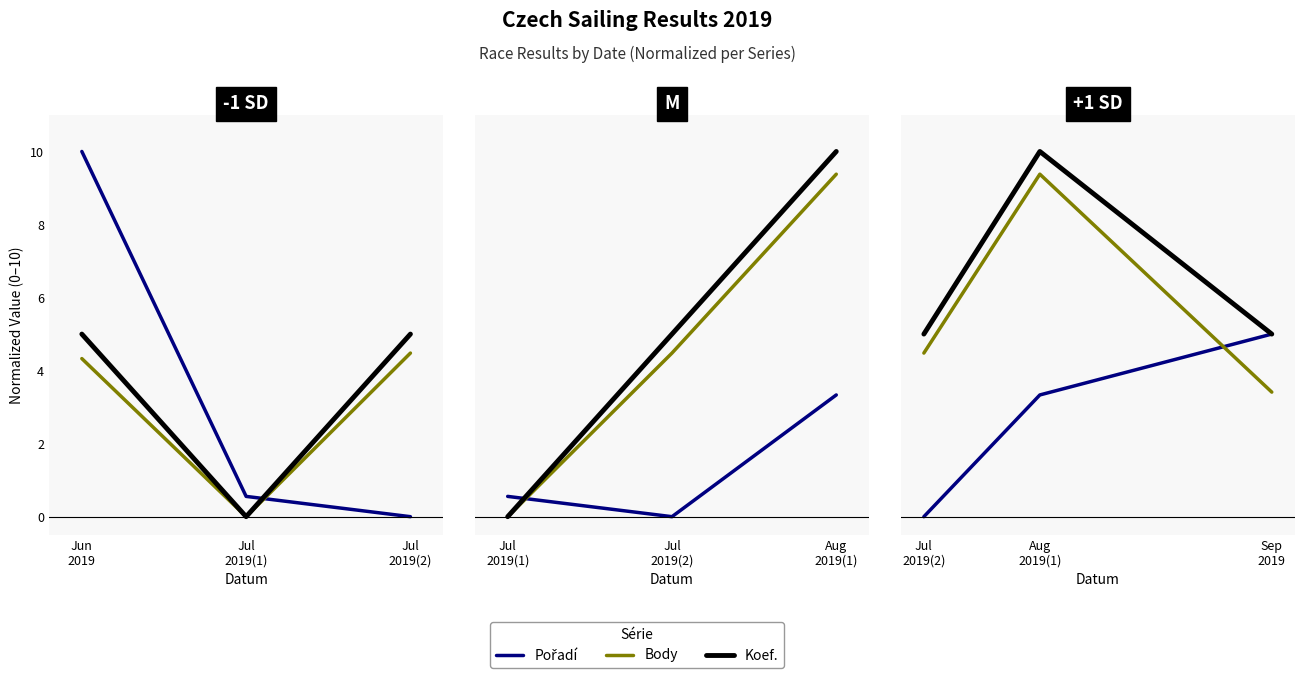

What is the label of the 1st point from the left?

Jul 2019(2)